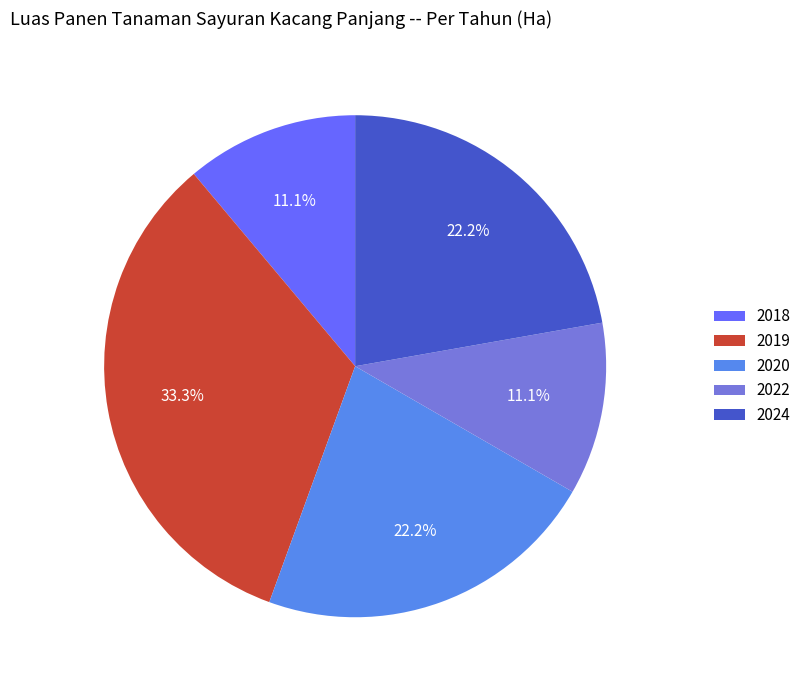

Do 2018 and 2024 together represent more than half of the pie?

No